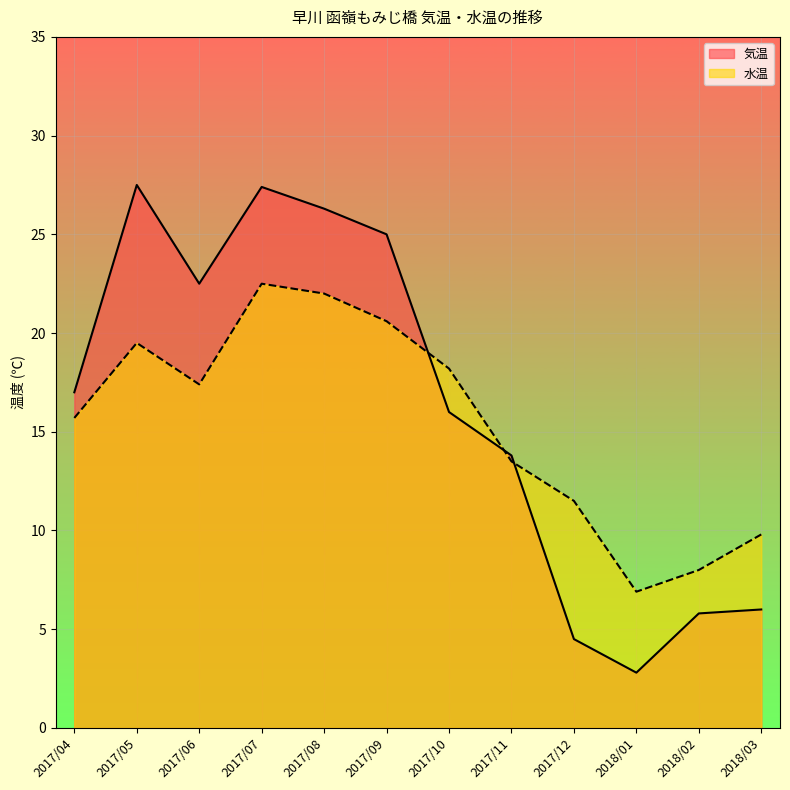

True or false: 水温 has more than 1 points higher than both neighbors.

True